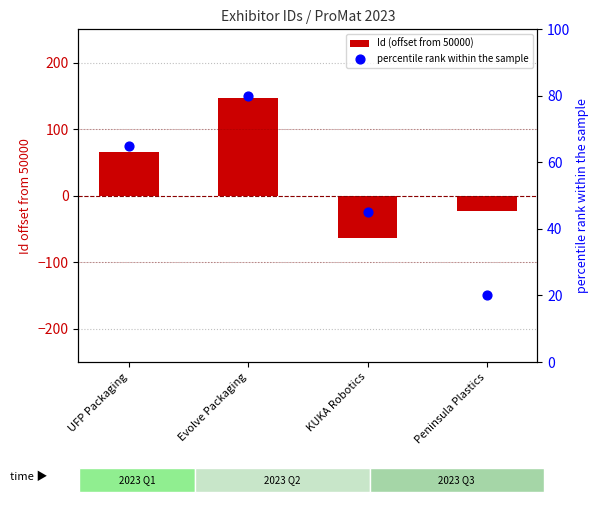

Is the value of percentile rank within the sample at UFP Packaging greater than the value of Id (offset from 50000) at Peninsula Plastics?

Yes